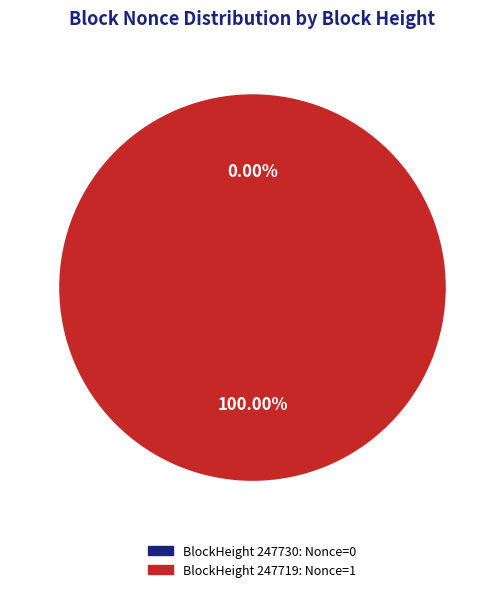

The 247719 slice represents 99% of the pie. True or false?

False